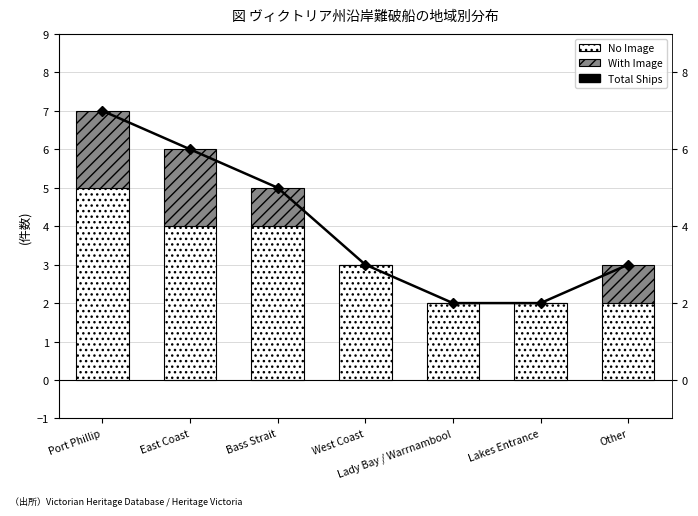

The value of With Image at Other is 1. True or false?

True